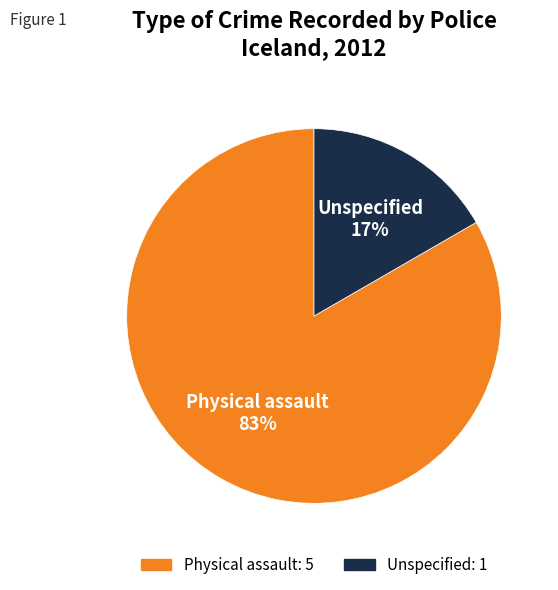

Which category has the smallest portion of the pie?

Unspecified